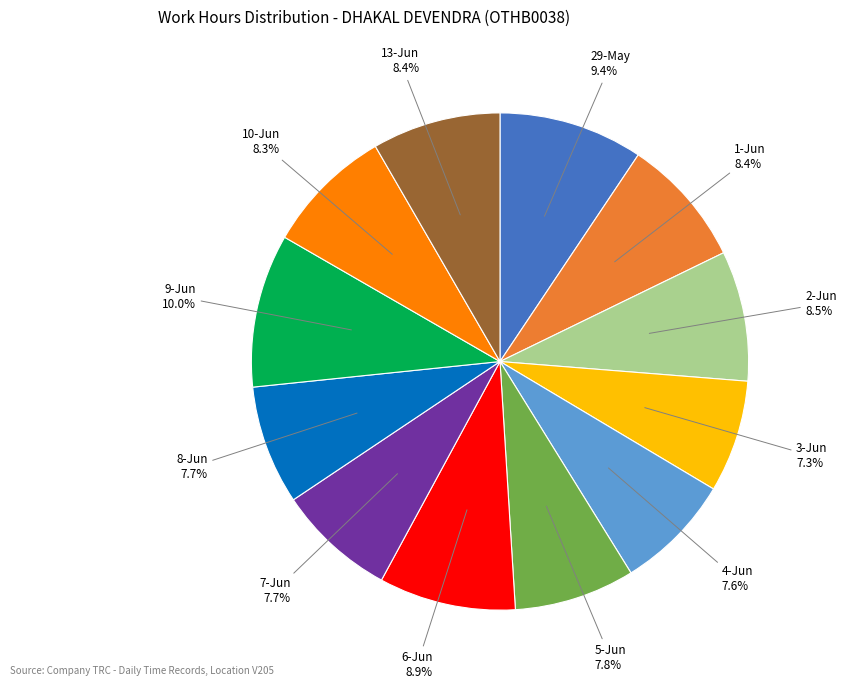

Does any single category account for the majority?

No